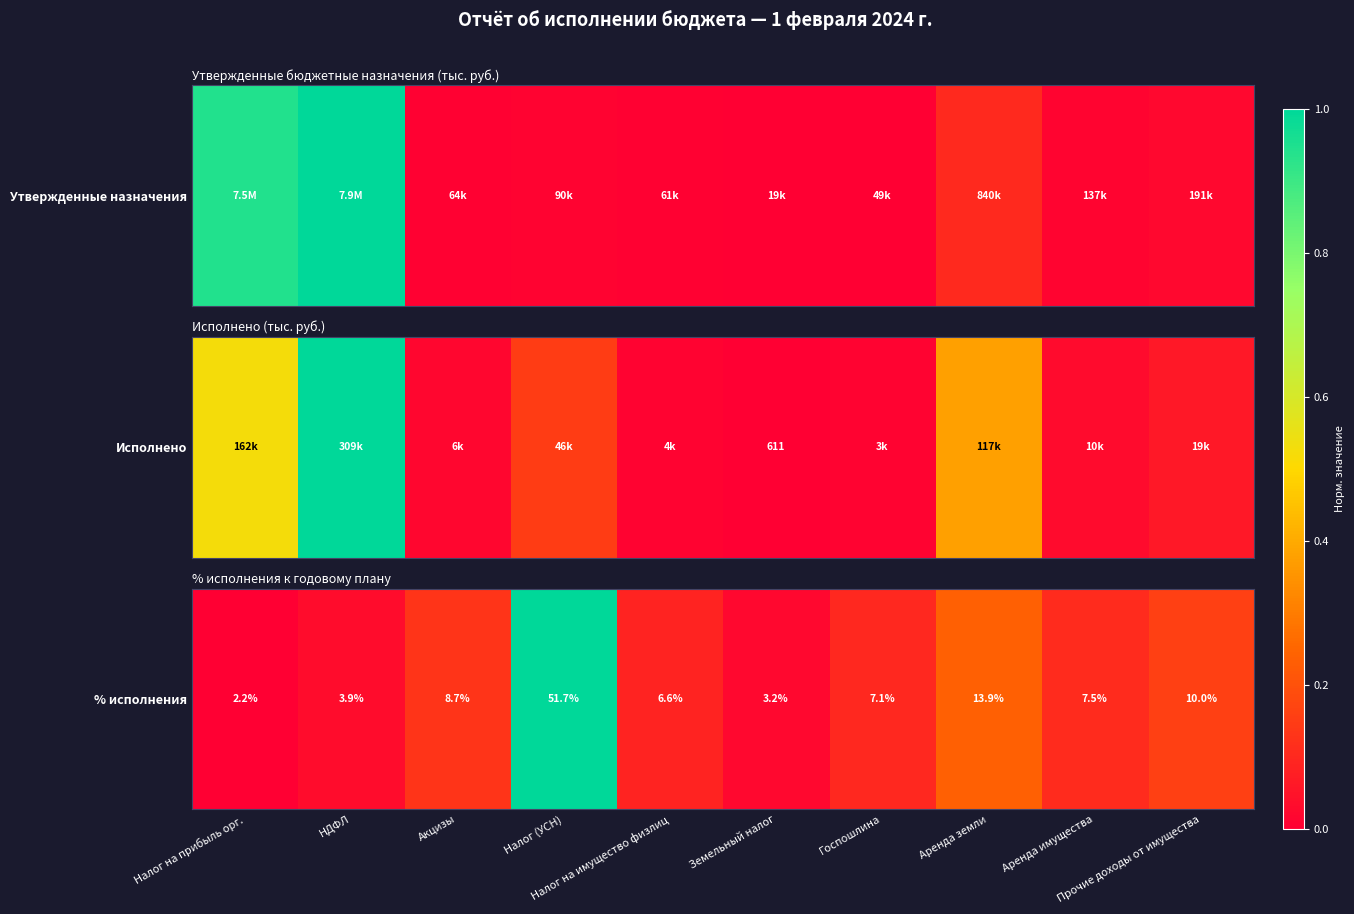

List the labels in order of value, smallest first.

Налог на прибыль орг., Земельный налог, НДФЛ, Налог на имущество физлиц, Госпошлина, Аренда имущества, Акцизы, Прочие доходы от имущества, Аренда земли, Налог (УСН)